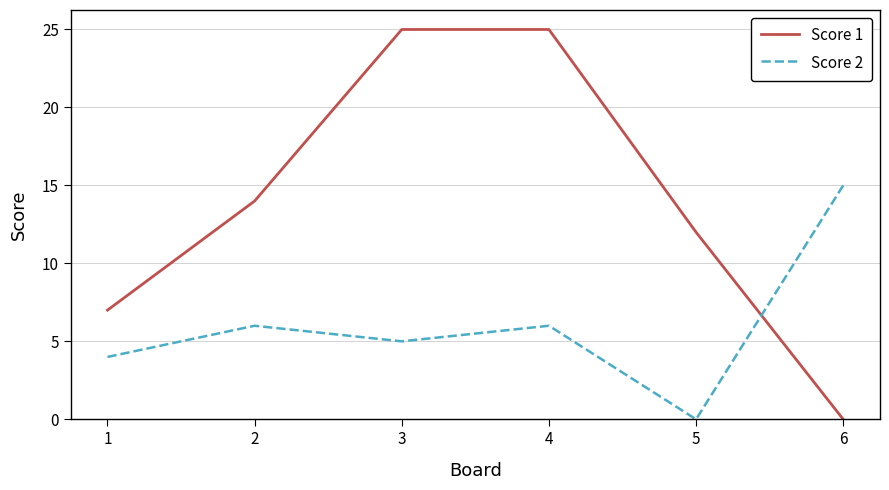

At 2, list the series in order from largest to smallest.

Score 1, Score 2